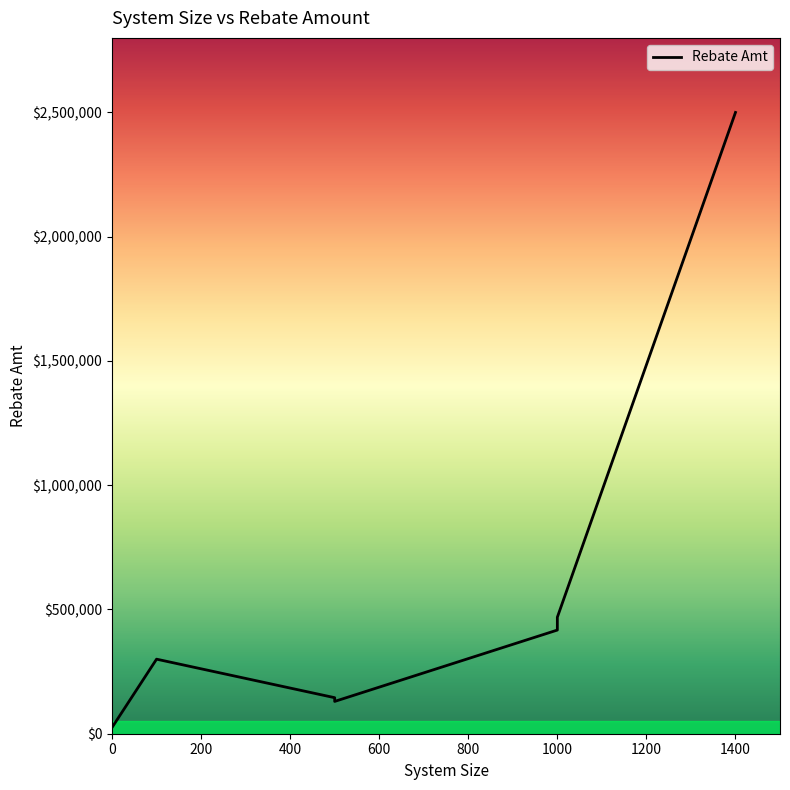

At which category does the chart reach its peak across all series?

1400